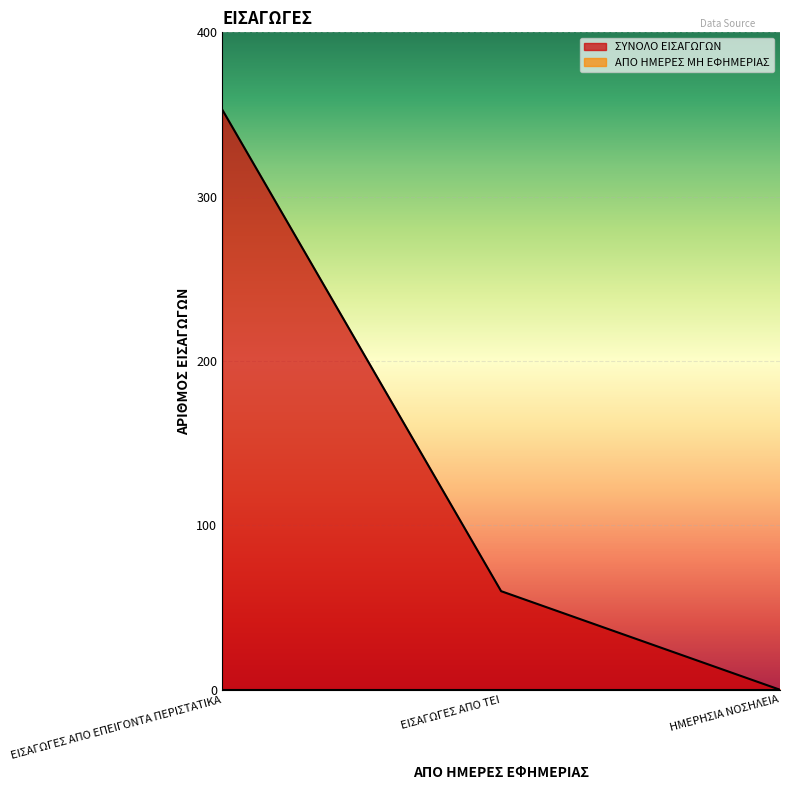

How many data points does each series have?

3